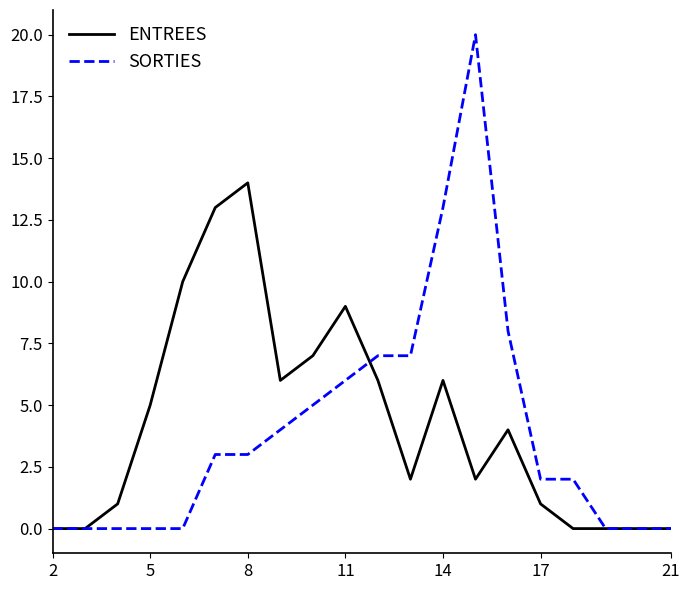

What is the maximum value for ENTREES?

14